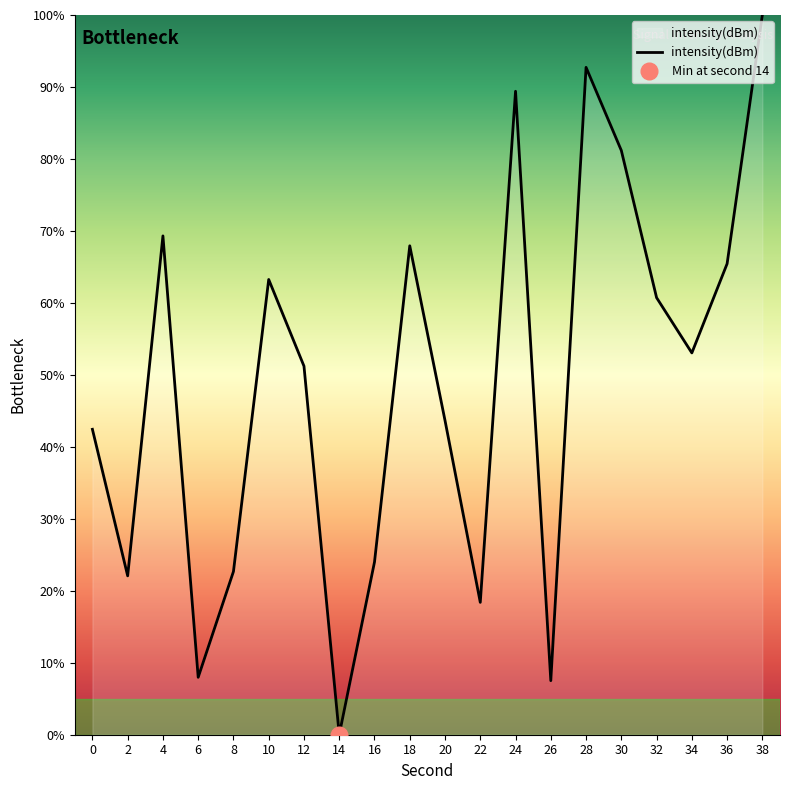

What is the value of the 12th point from the left?

18.4